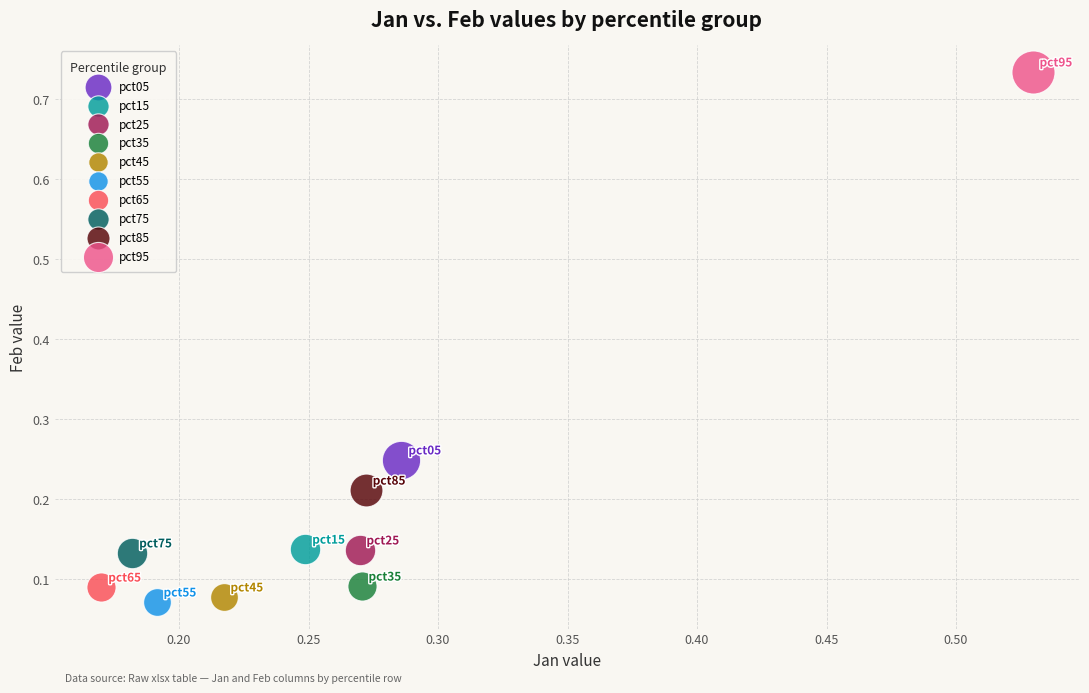

What are all the series names shown in the legend?

pct05, pct15, pct25, pct35, pct45, pct55, pct65, pct75, pct85, pct95